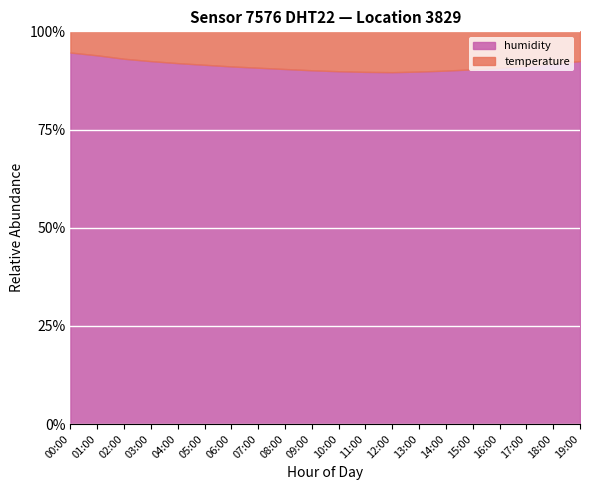

True or false: humidity and temperature cross at least once.

False